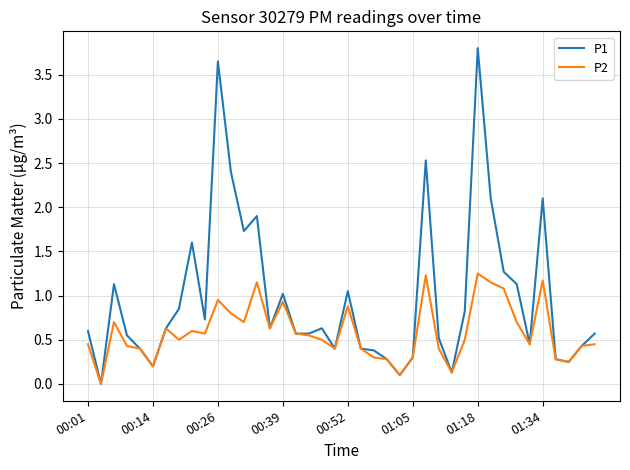

Rank the series by their maximum value, from lowest to highest.

P2, P1